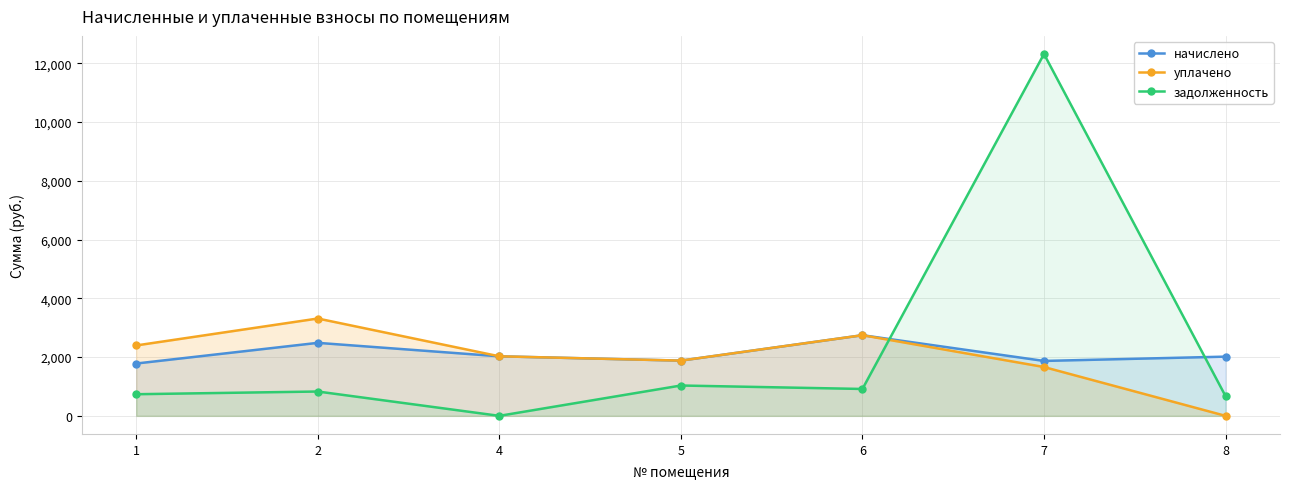

Reading right to left, transcribe all the data shown in this chart.

начислено: 2016.3	1869.7	2745.8	1880.7	2027.3	2485.6	1781.7
уплачено: 0.0	1662.4	2745.8	1880.7	2027.3	3314.1	2397.0
задолженность: 672.1	12320.6	915.3	1033.2	0.0	828.5	736.5